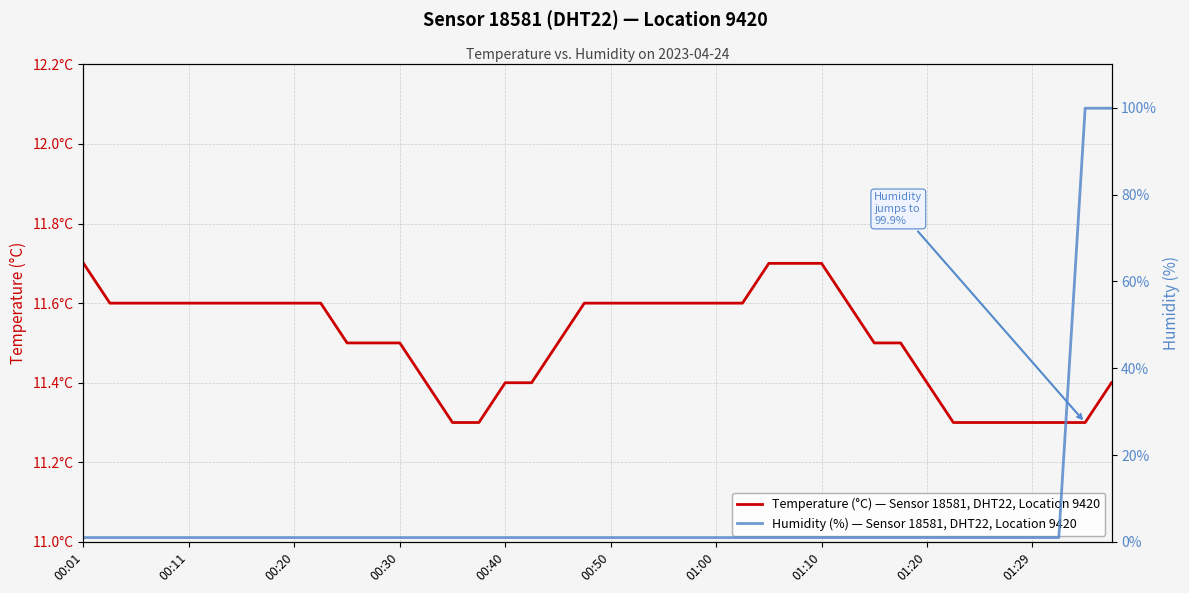

Which series changed the most between 26 and 39?

Humidity (%) — Sensor 18581, DHT22, Location 9420